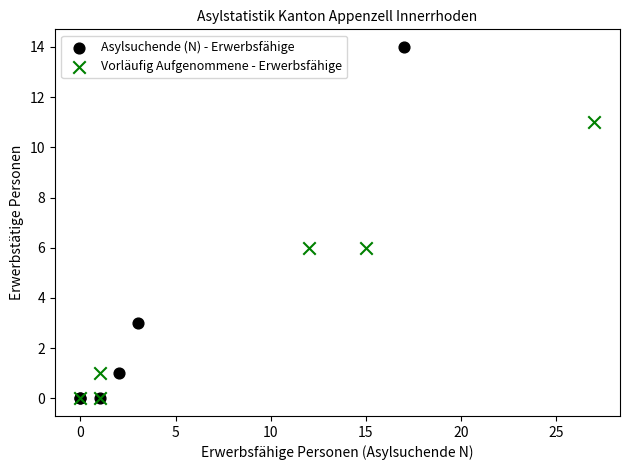

Which series reaches the maximum Y coordinate?

Asylsuchende (N) - Erwerbsfähige